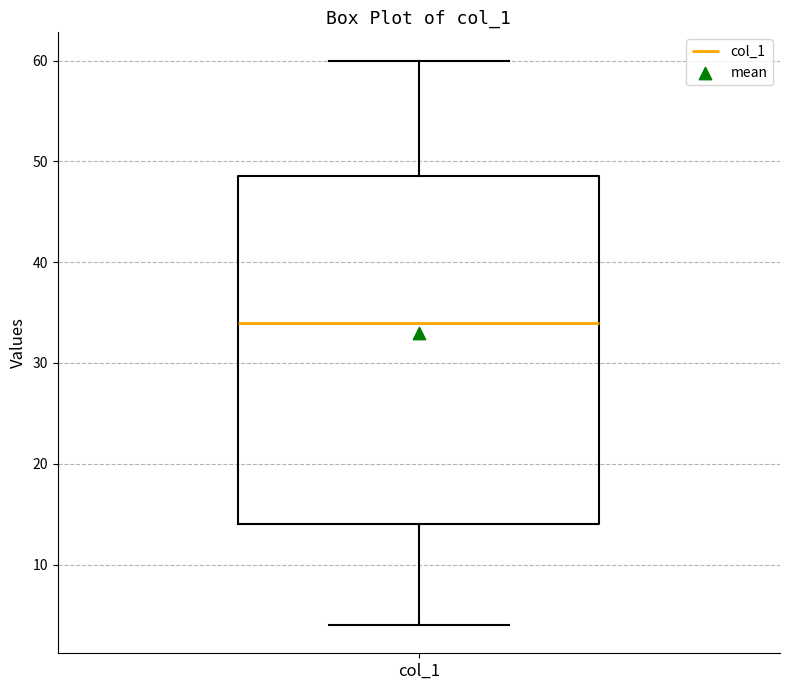

Where does the lower whisker of the box for col_1 end on the y-axis? The values are not printed on the chart, so give them approximately, as read against the axis.

4